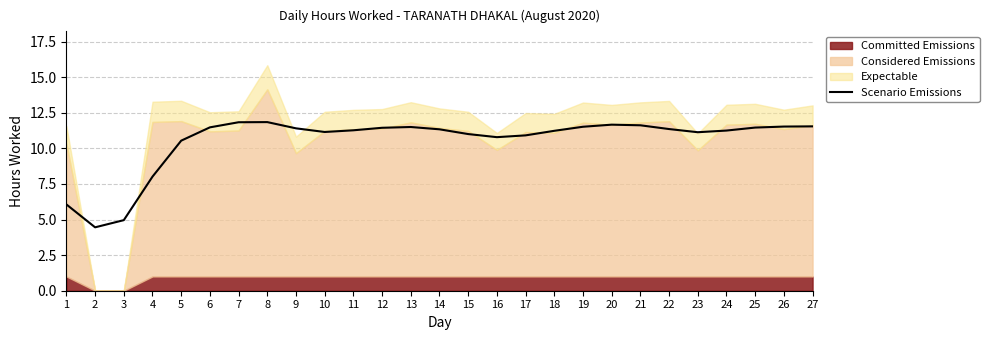

What is the value of the 26th point from the left?

11.5